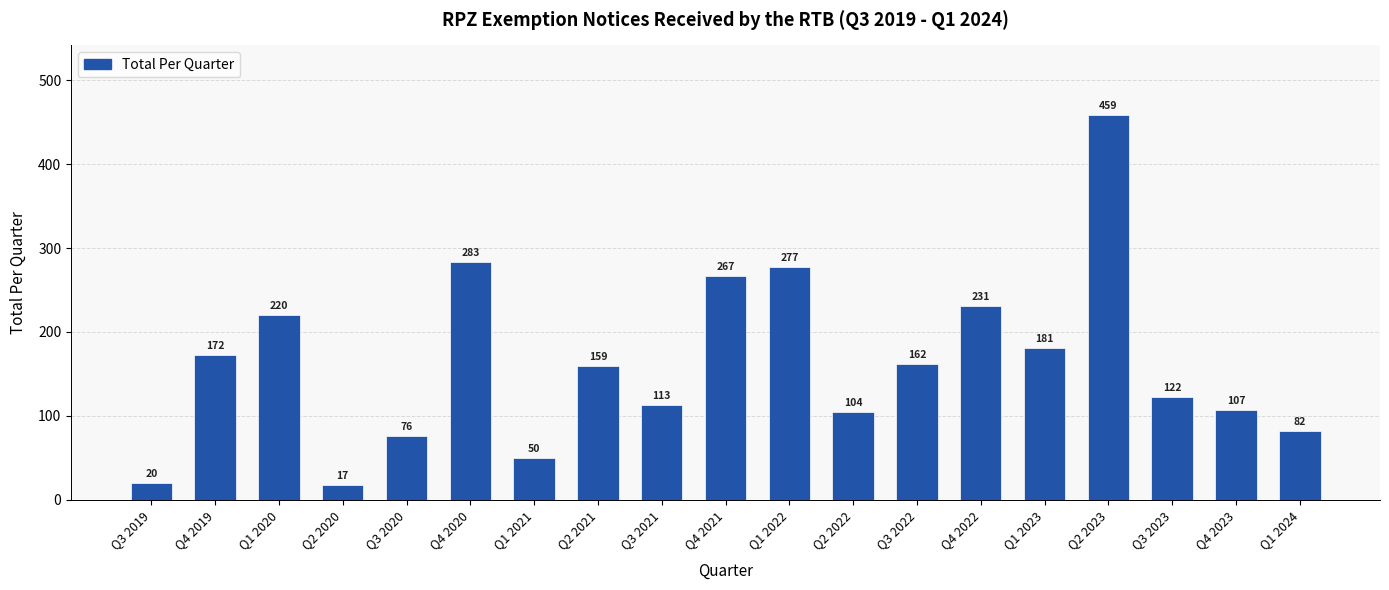

How many categories are shown in the chart?

19